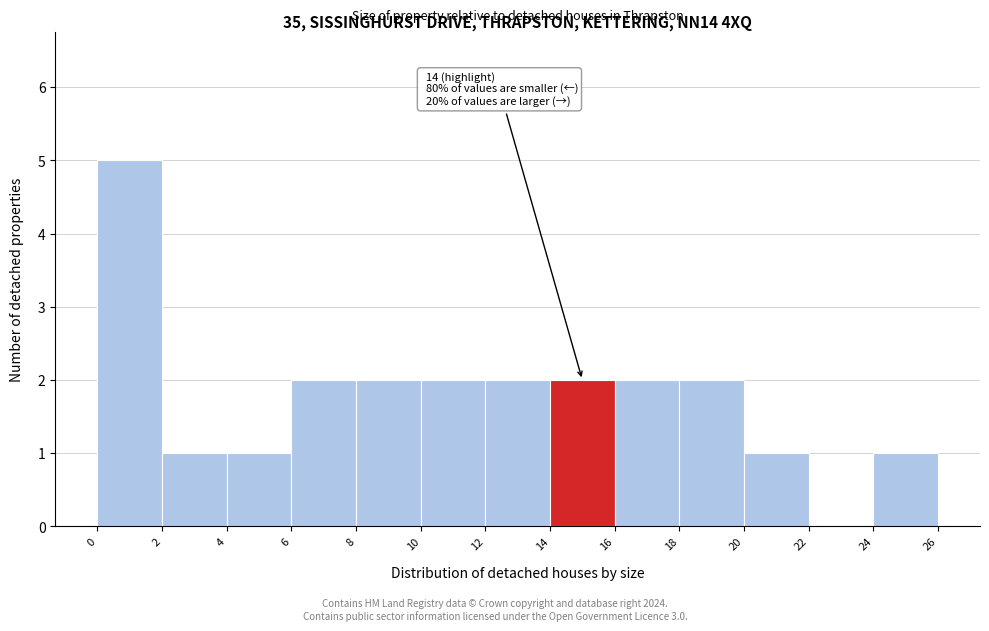

Which range on the x-axis has the tallest bar?

0 to 2